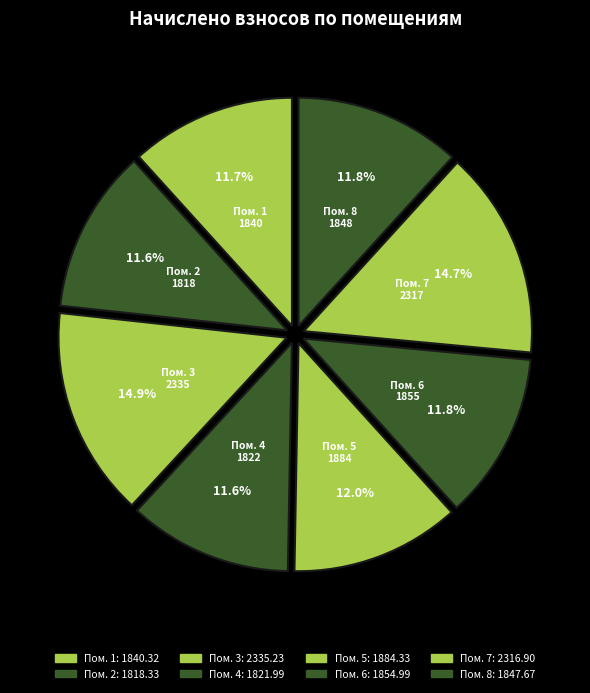

How many segments does this pie chart have?

8